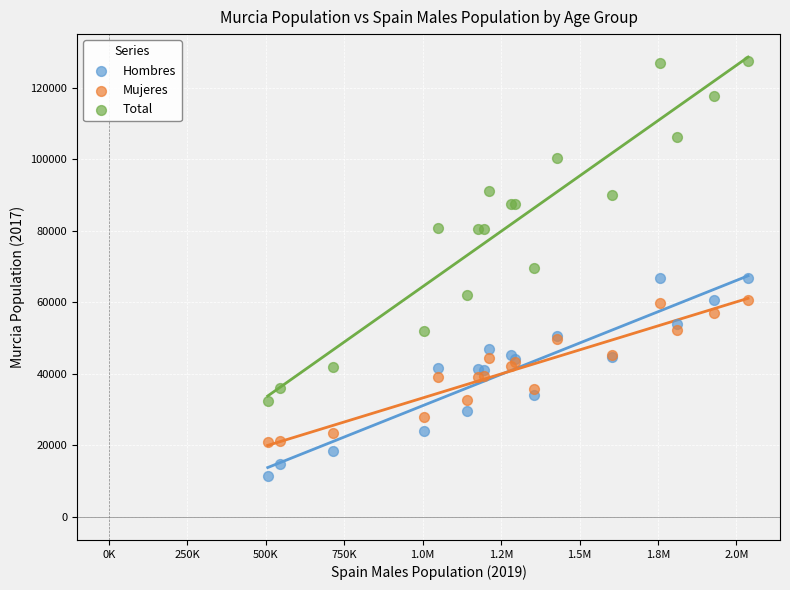

Which series contains the highest Y value?

Total